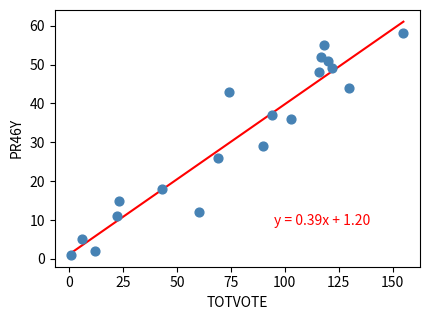

What is the range of Y values (max minus min)?

57